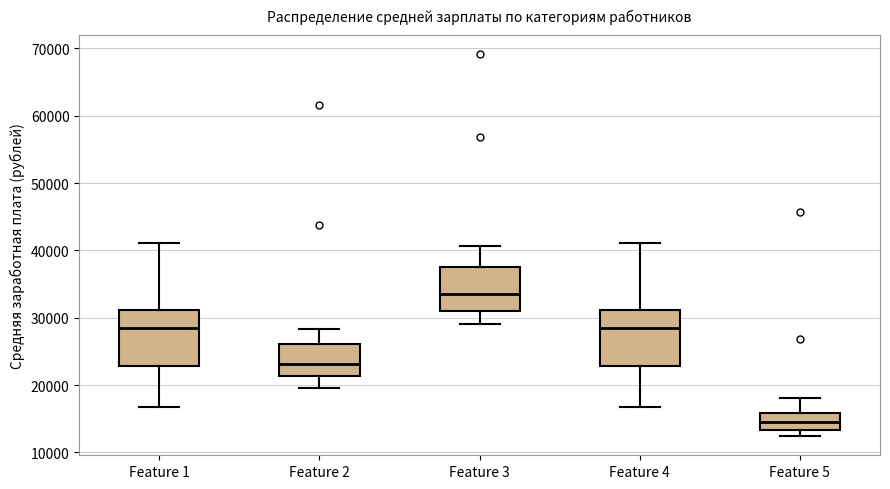

Where does the lower whisker of the box for Feature 4 end on the y-axis? The values are not printed on the chart, so give them approximately, as read against the axis.

17000